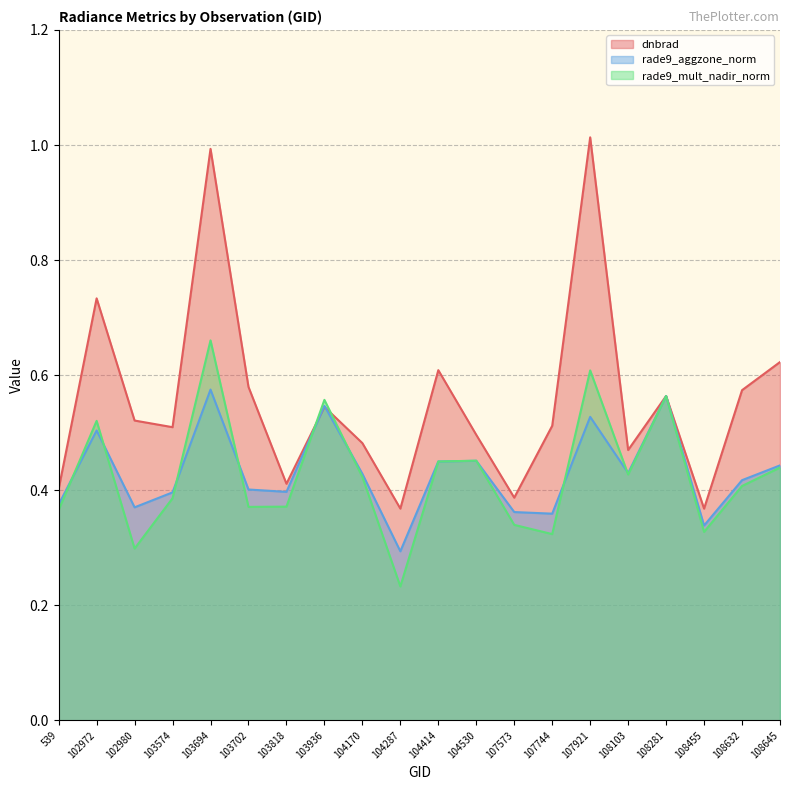

Which label corresponds to the smallest value in the chart?

104287